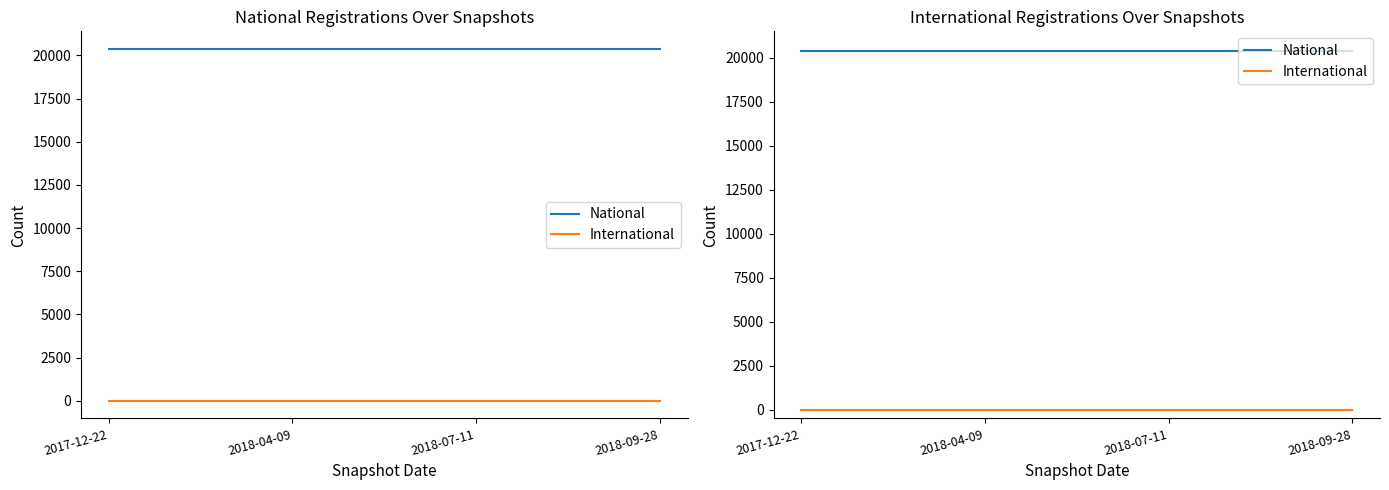

Does the chart display data point markers on the line(s)?

No